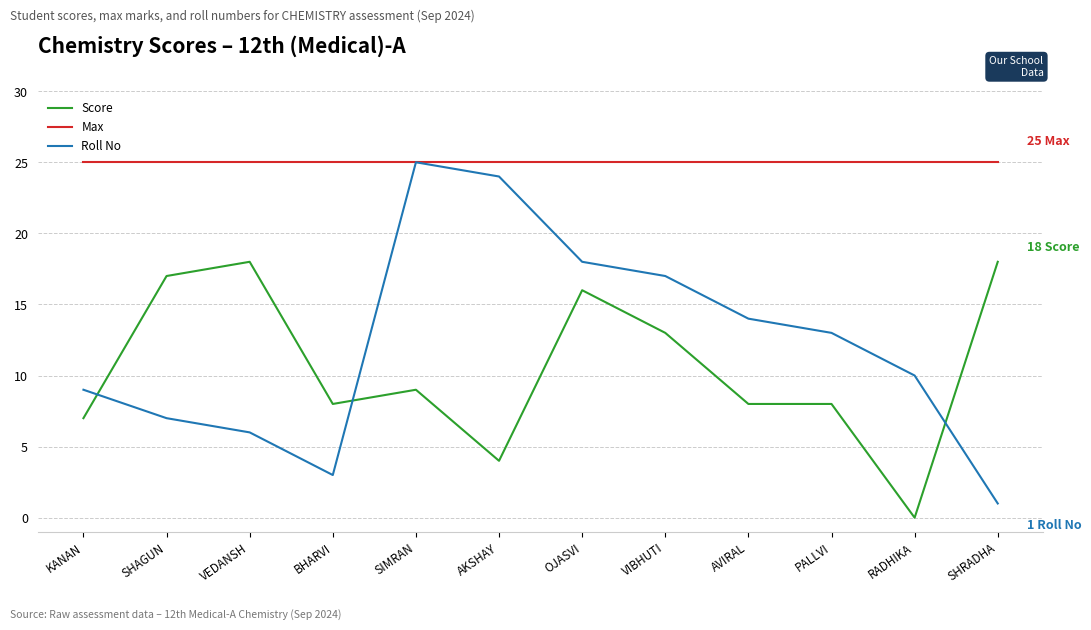

Is it true that Score equals 12 at AVIRAL?

False